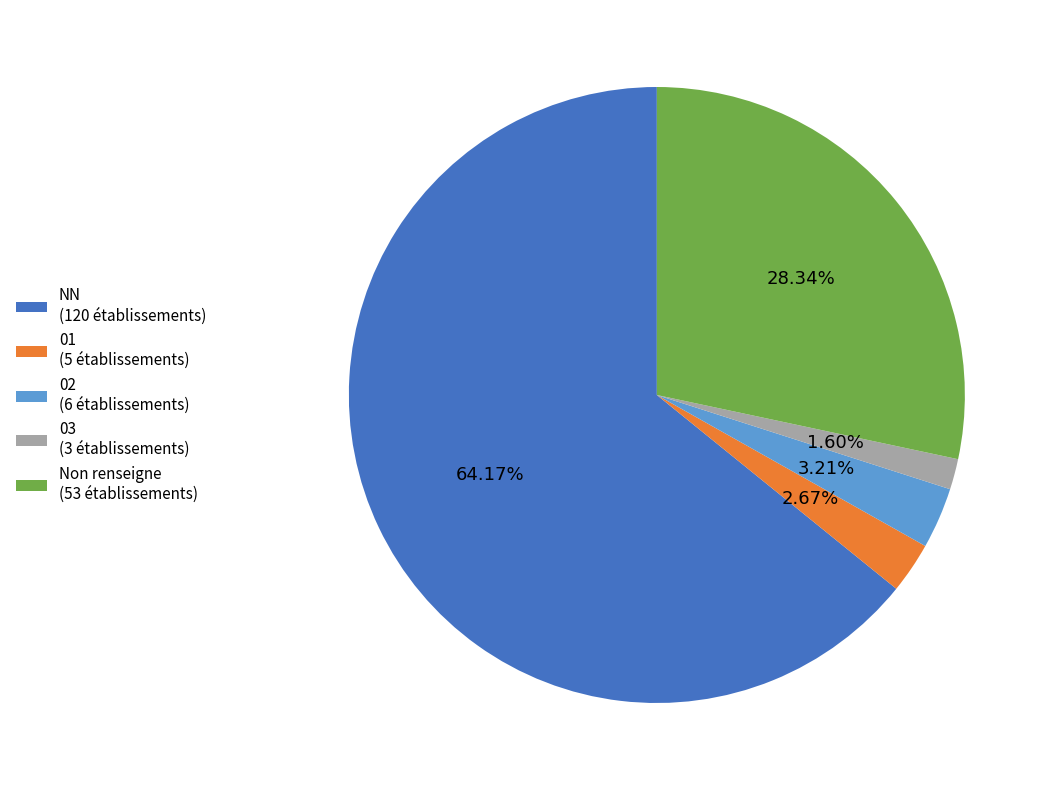

Between 02 (6 établissements) and 03 (3 établissements), which is larger?

02 (6 établissements)